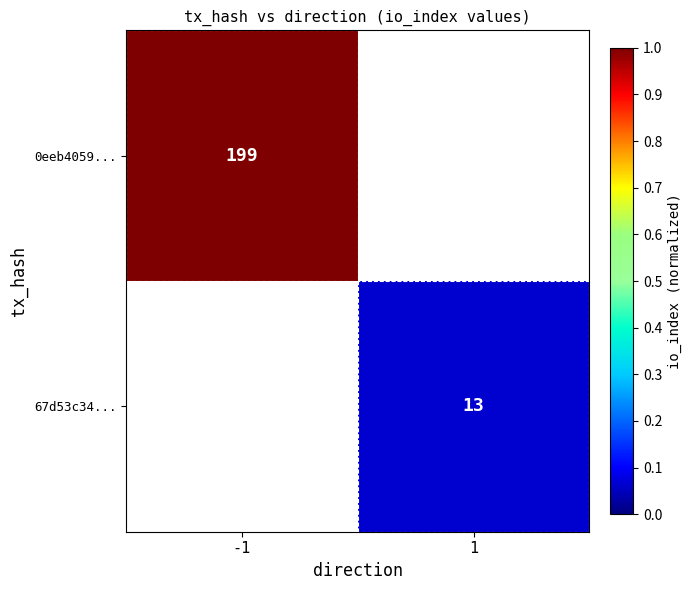

The 67d53c34... series shows 5 at 1. True or false?

False